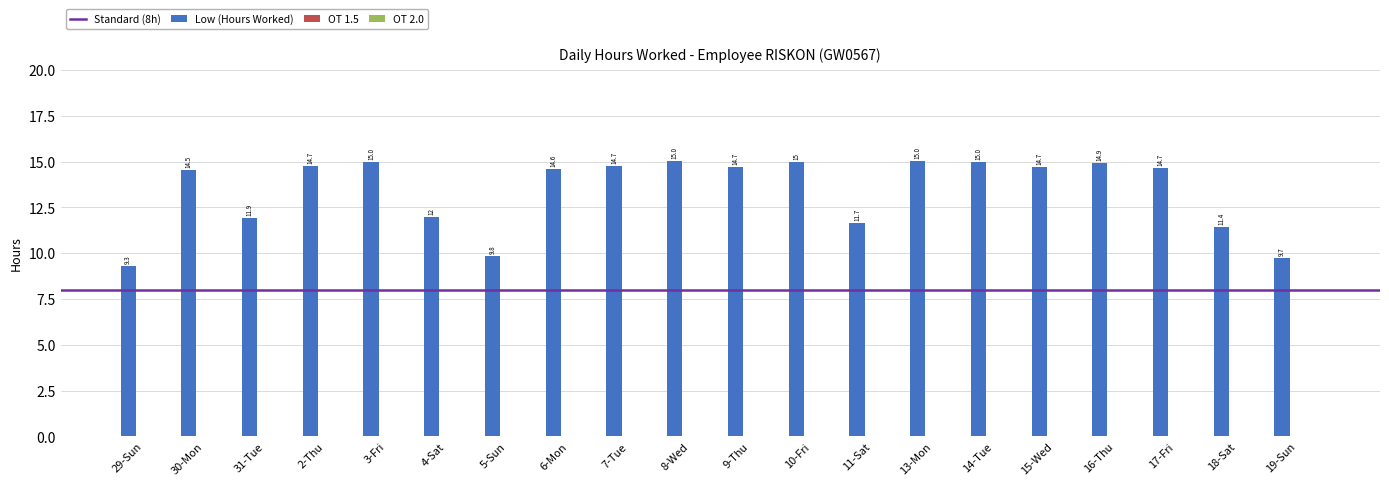

True or false: the data shows 14.7 at 17-Fri.

True